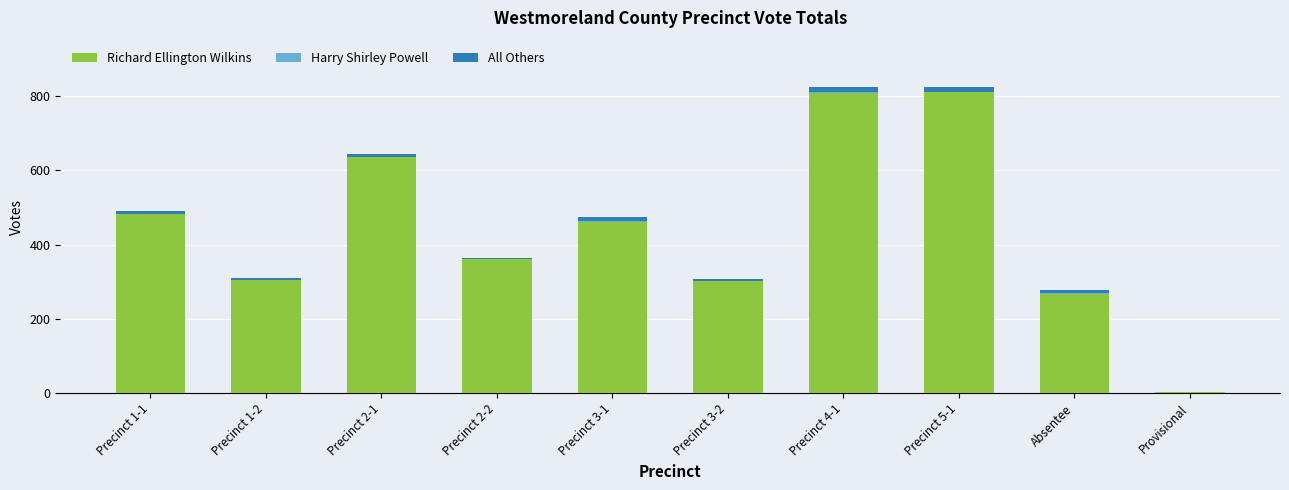

What is the maximum value for Richard Ellington Wilkins?

811